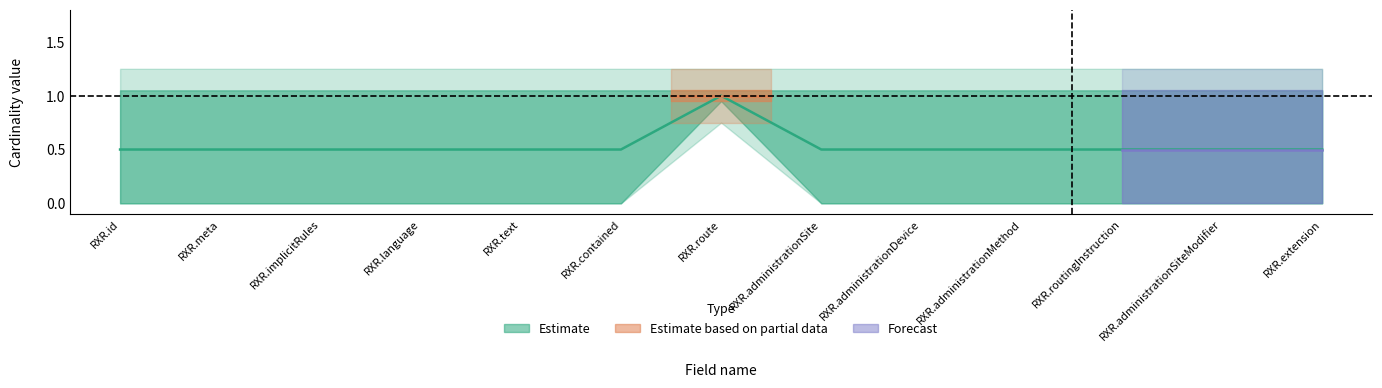

True or false: there are more than 1 points higher than both neighbors.

False